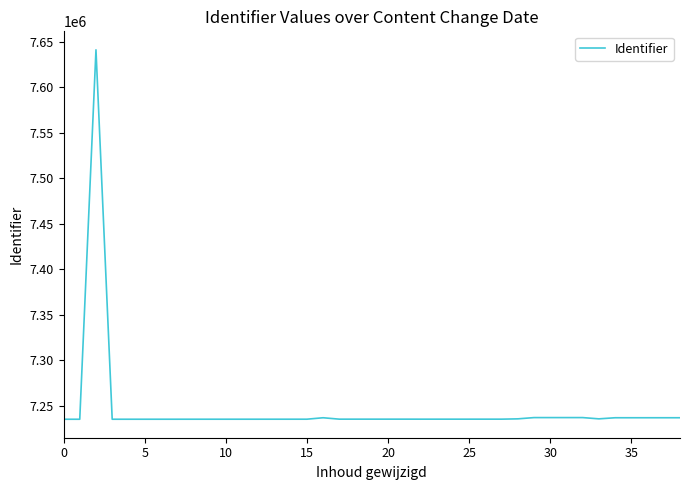

What is the average value?

7246172